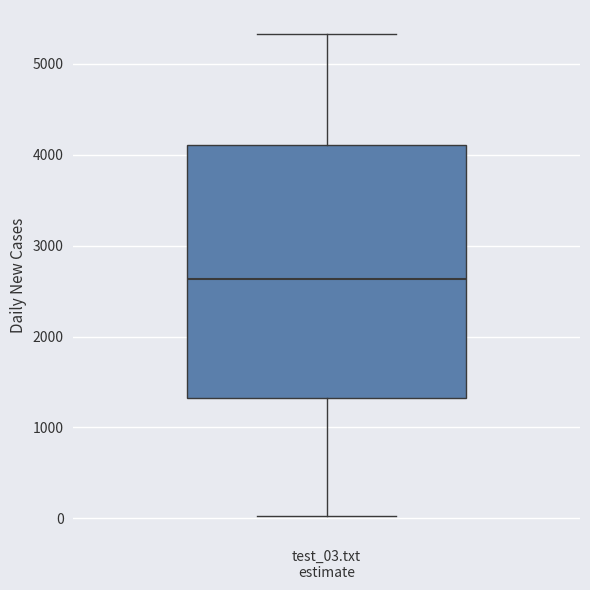

Where is the upper edge of the box for test_03.txt estimate on the y-axis? The values are not printed on the chart, so give them approximately, as read against the axis.

4100